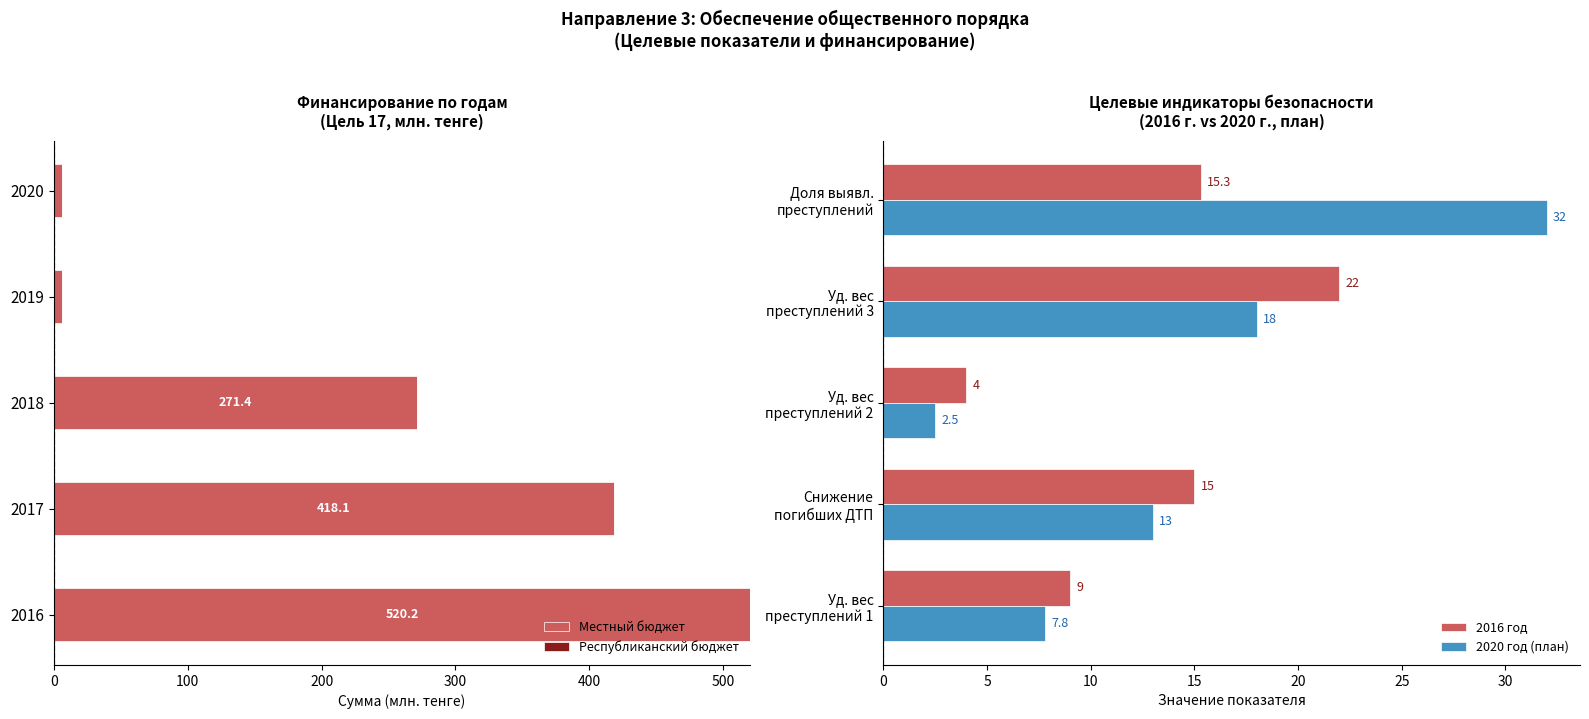

At how many categories does at least one series exceed 403?

2